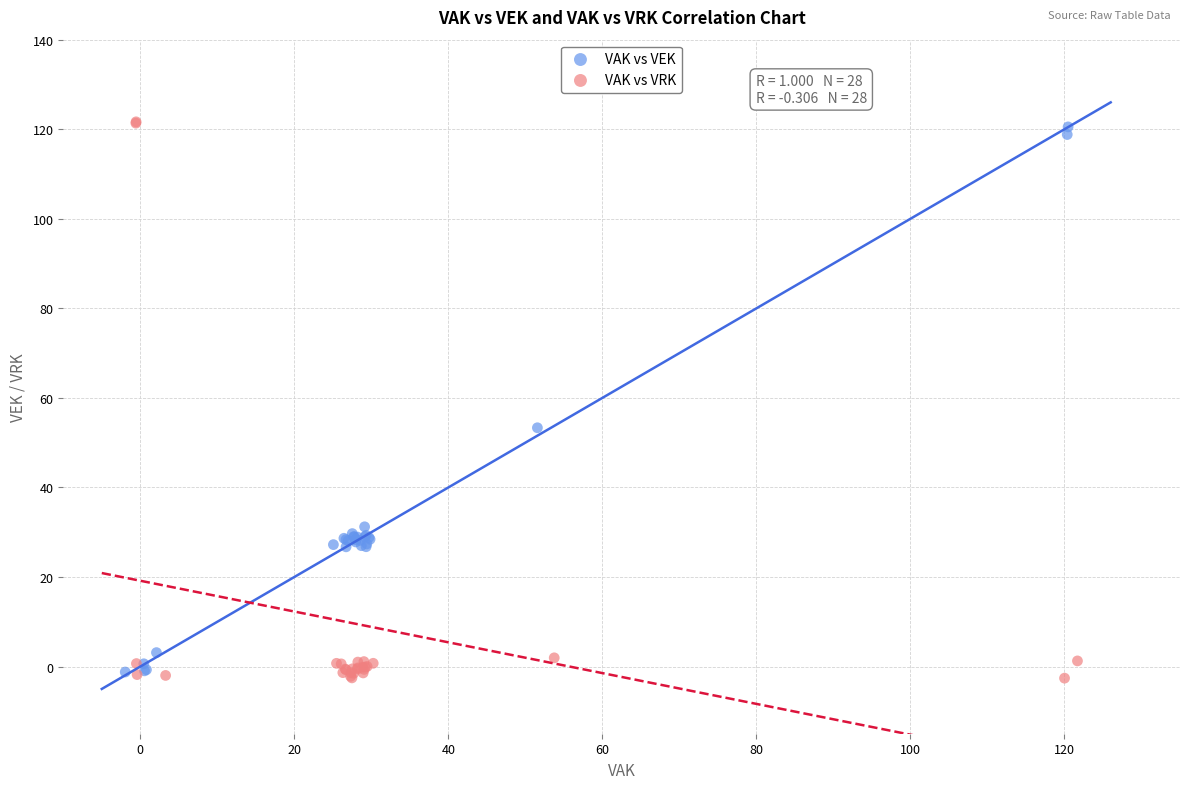

Which series has the widest spread of Y values?

VAK vs VRK